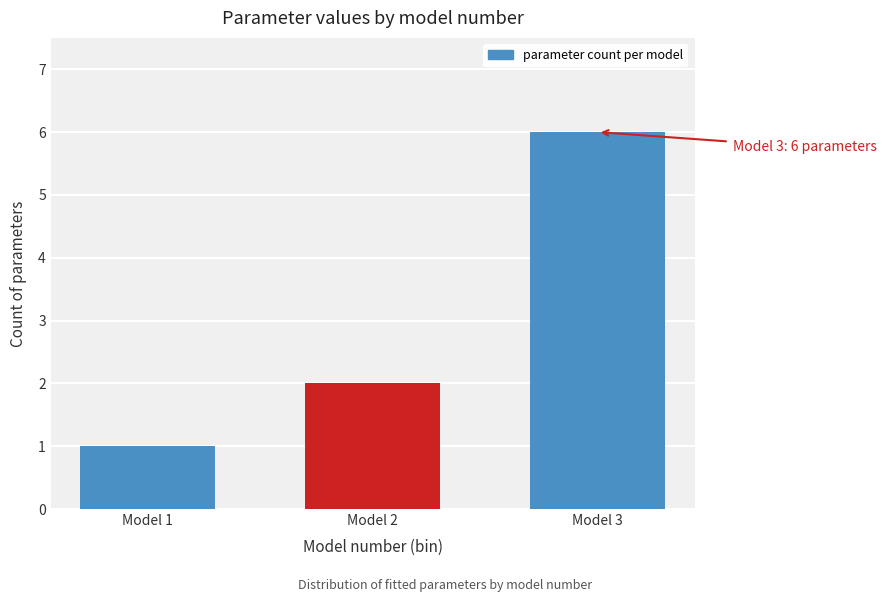

Reading right to left, list all the values displayed in this chart.

Model 3=6	Model 2=2	Model 1=1